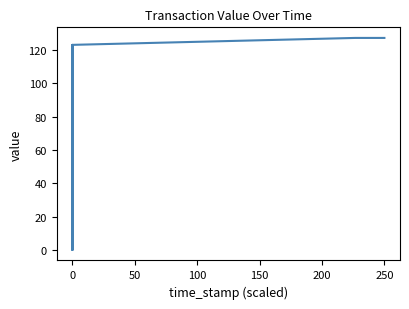

What is the difference between the values at 0 and 50?

123.1